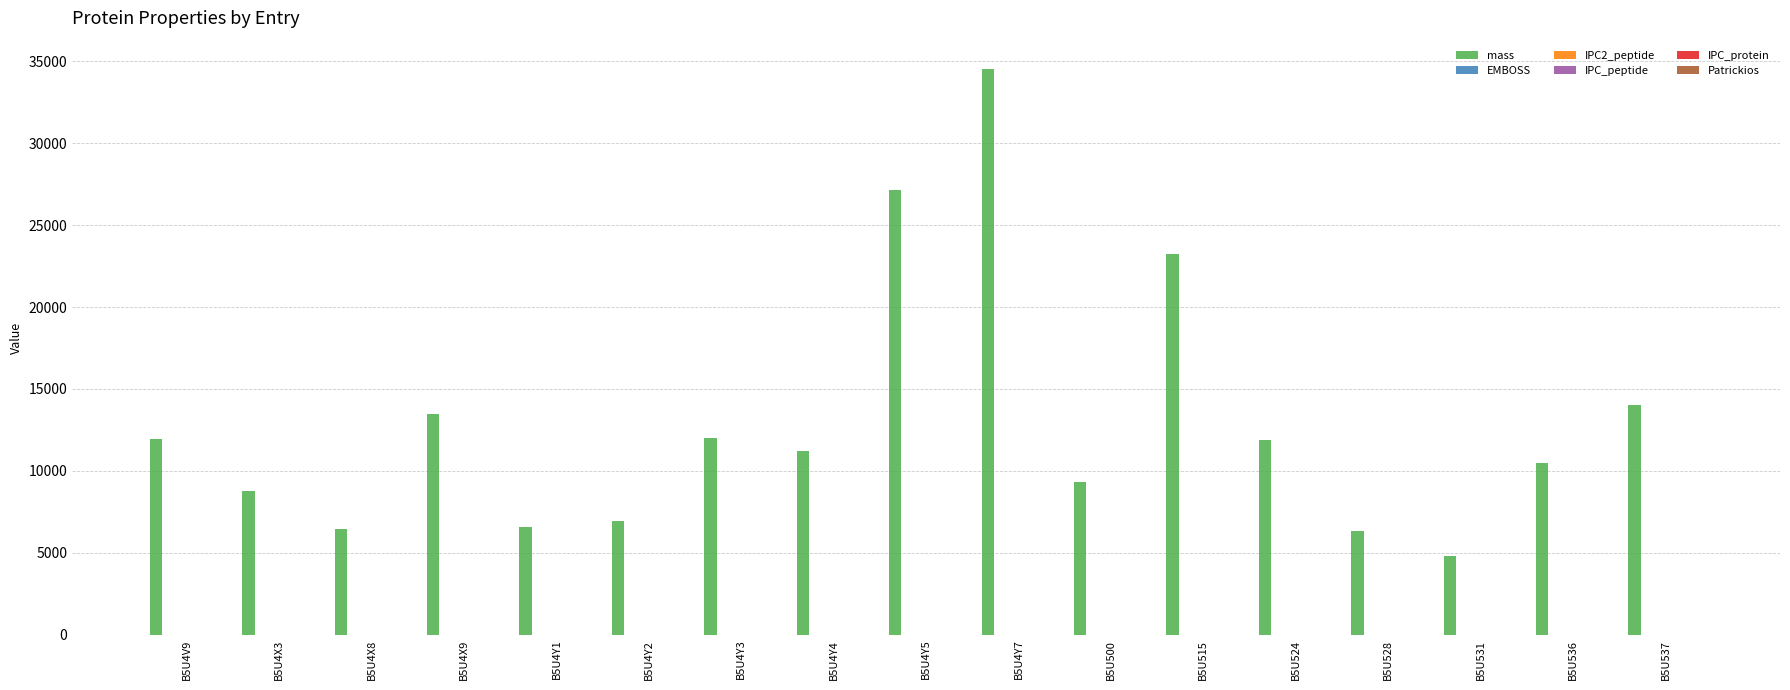

True or false: mass has a value of 34528.2 at B5U4Y7.

True